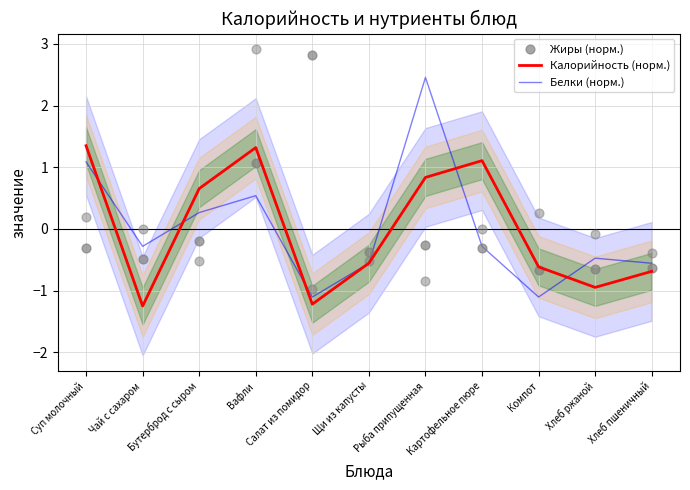

What are all the series names shown in the legend?

Калорийность (норм.), Белки (норм.), Жиры (норм.)